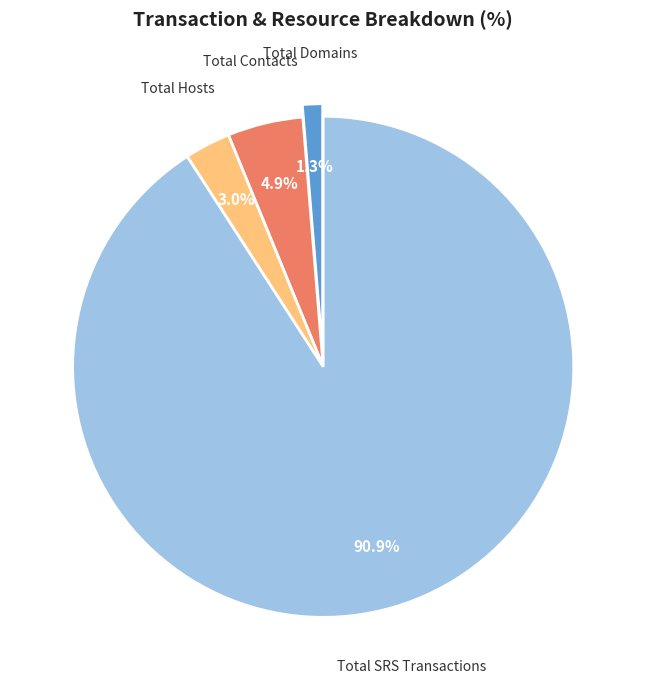

What is the majority slice?

Total SRS Transactions